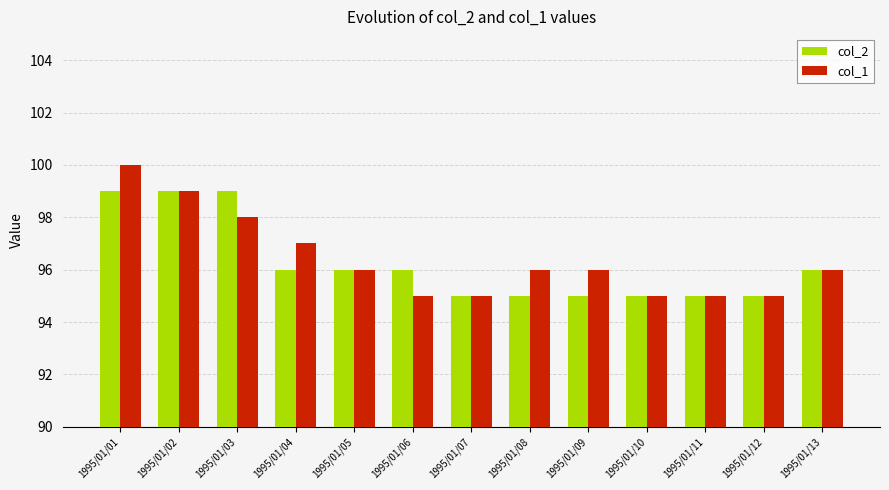

Reading right to left, extract all data points from this chart.

col_2: 96	95	95	95	95	95	95	96	96	96	99	99	99
col_1: 96	95	95	95	96	96	95	95	96	97	98	99	100